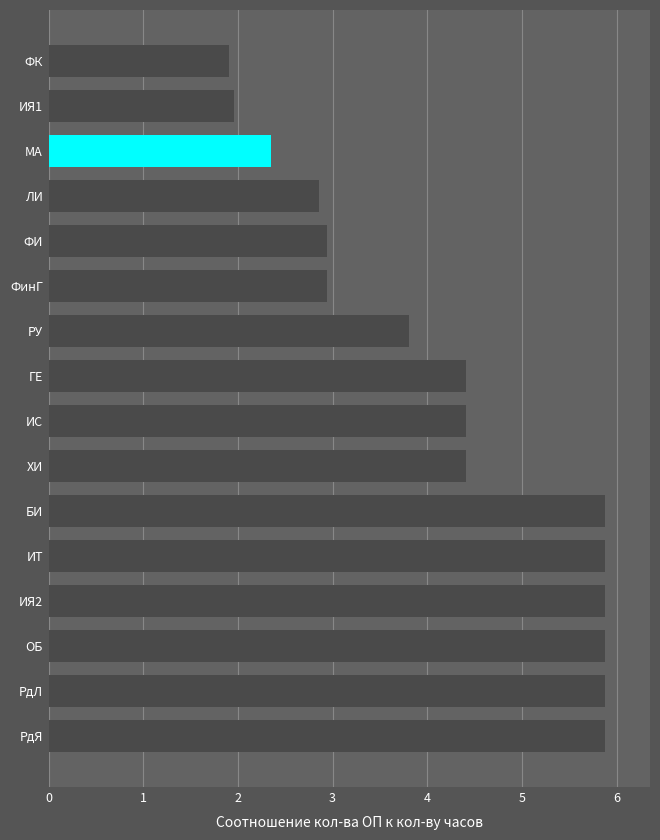

What is the minimum value shown in the chart?

1.9